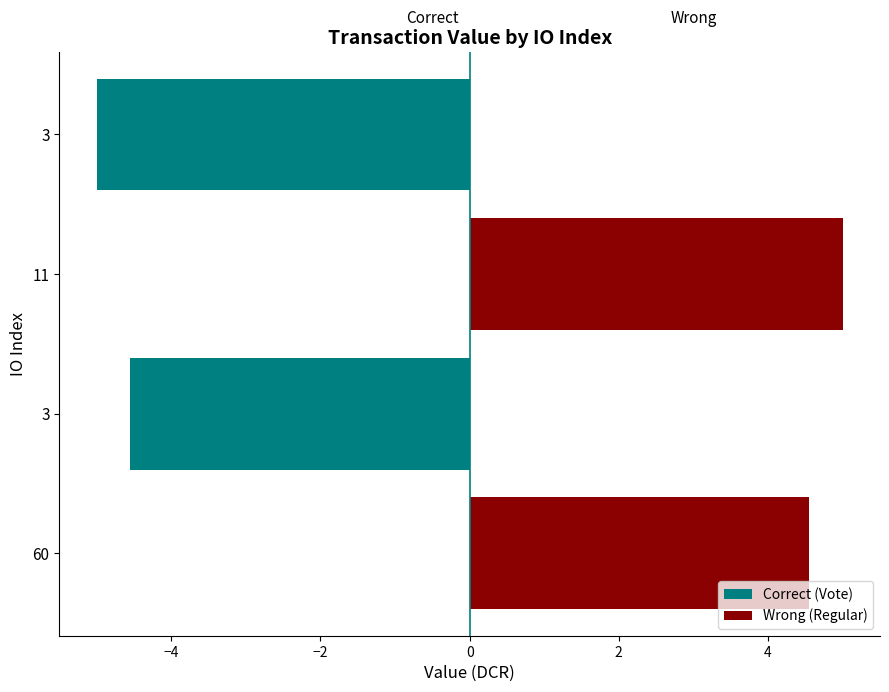

What are all the series names shown in the legend?

Correct (Vote), Wrong (Regular)